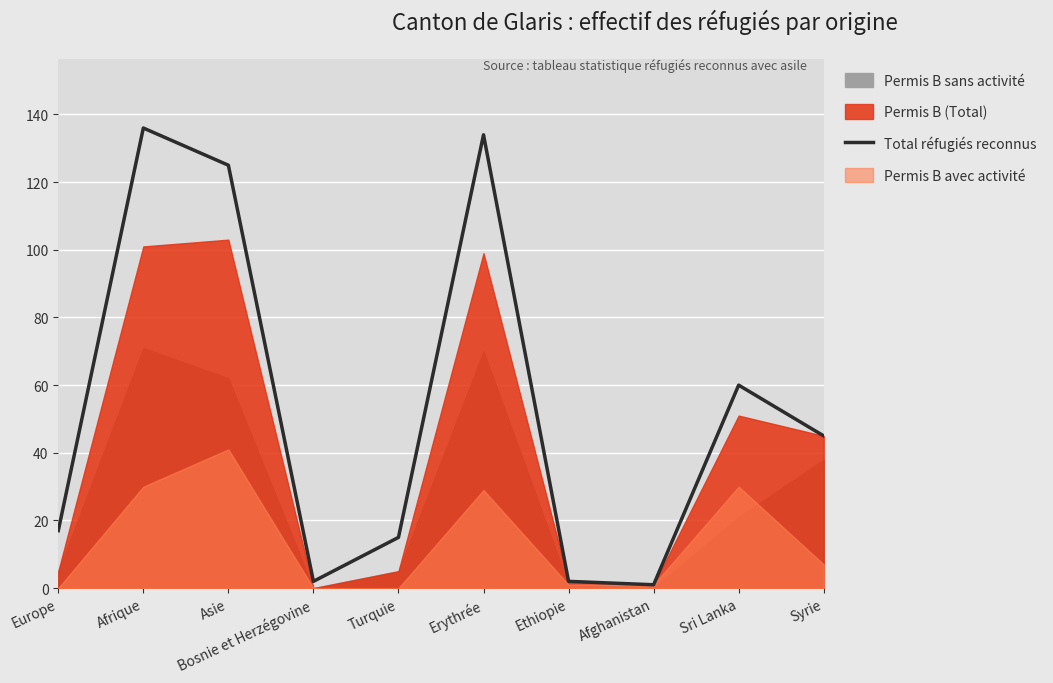

Reading left to right, what are all the values shown in this chart?

Europe=17	Afrique=136	Asie=125	Bosnie et Herzégovine=2	Turquie=15	Erythrée=134	Ethiopie=2	Afghanistan=1	Sri Lanka=60	Syrie=45